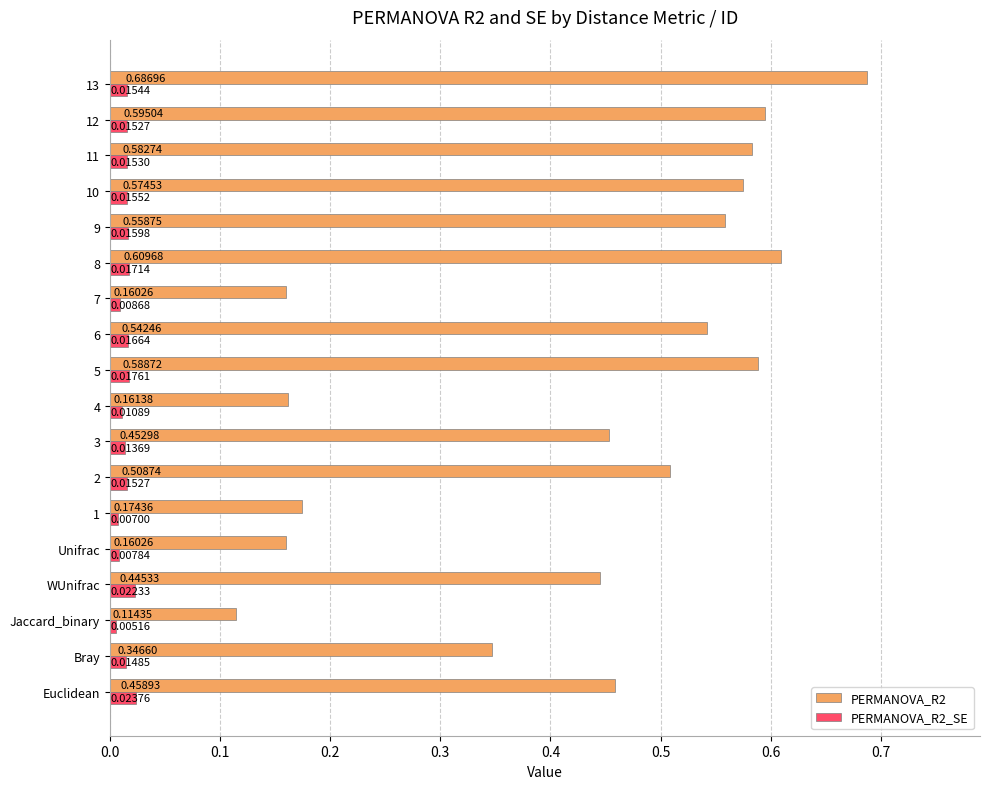

At which category is the sum across all series the highest?

13